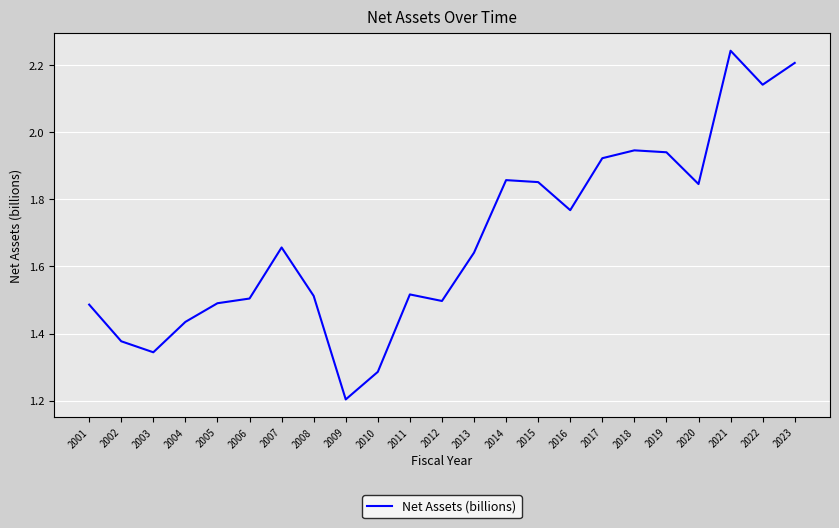

At which label is the value closest to 1?

2009